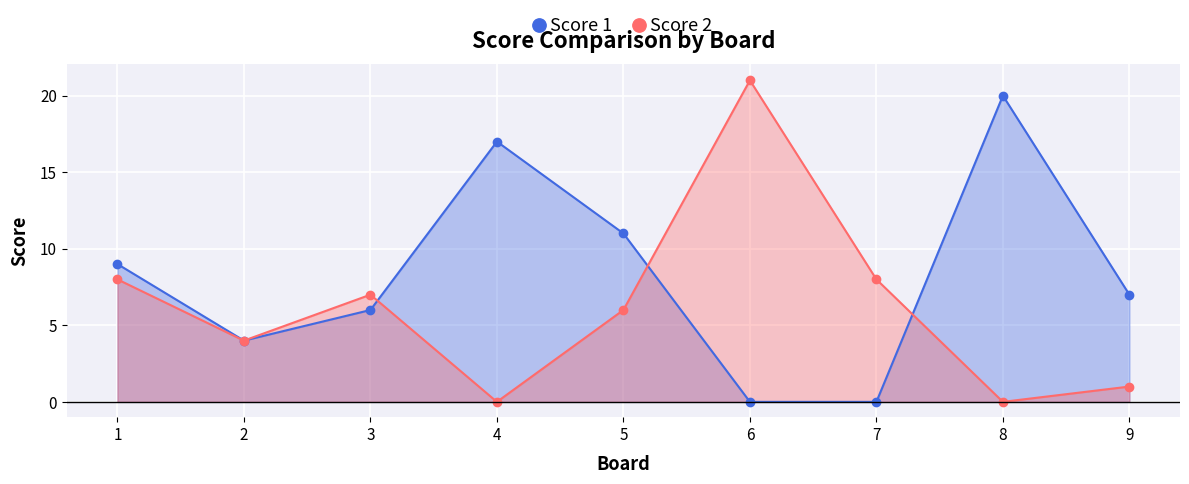

The Score 1 series shows 14 at 1. True or false?

False